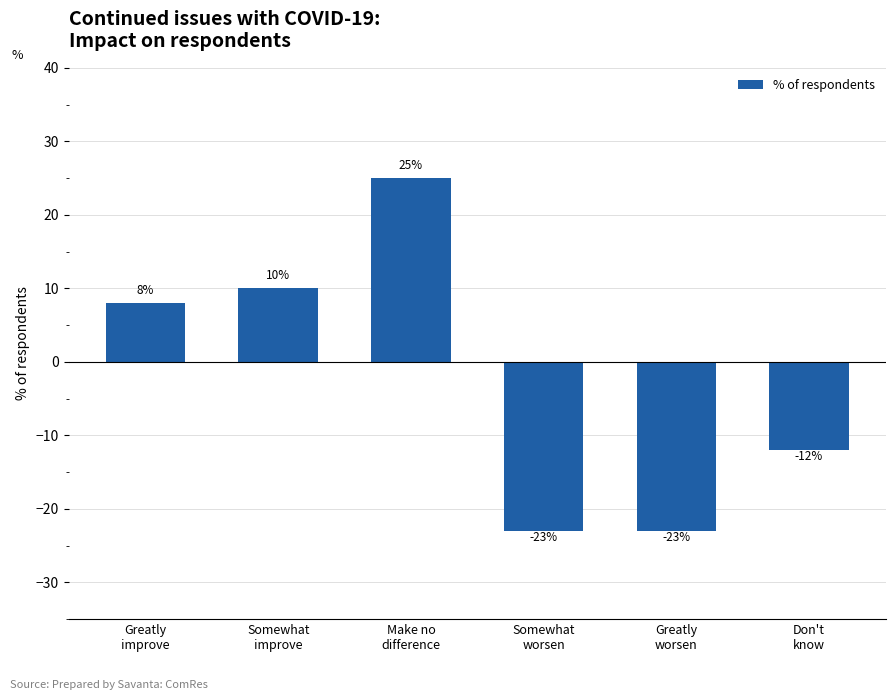

Which category has the highest value across all series?

Make no
difference